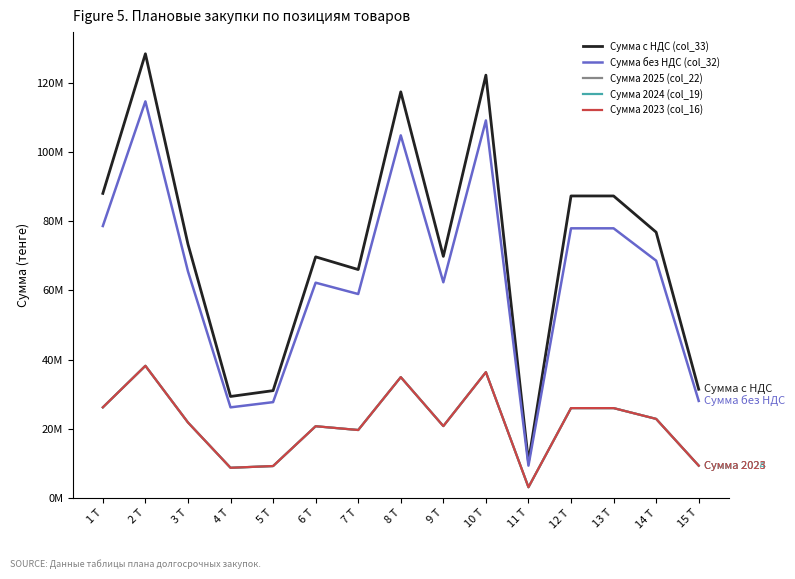

Which series has the largest range (max minus min)?

Сумма с НДС (col_33)